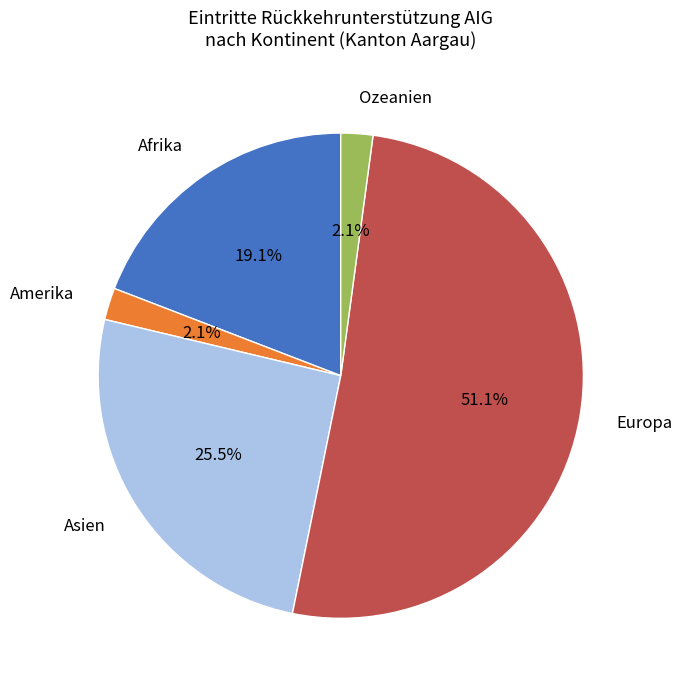

Is there a majority slice in this chart?

Yes